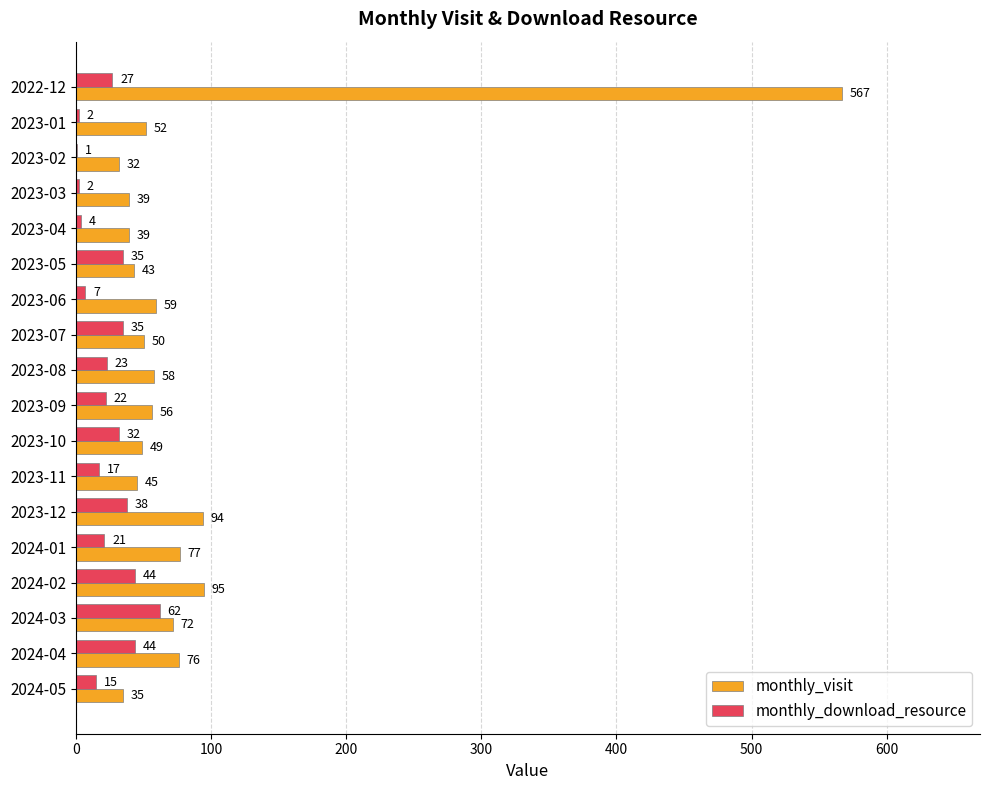

Between 2023-04 and 2024-03, which series saw the biggest shift?

monthly_download_resource